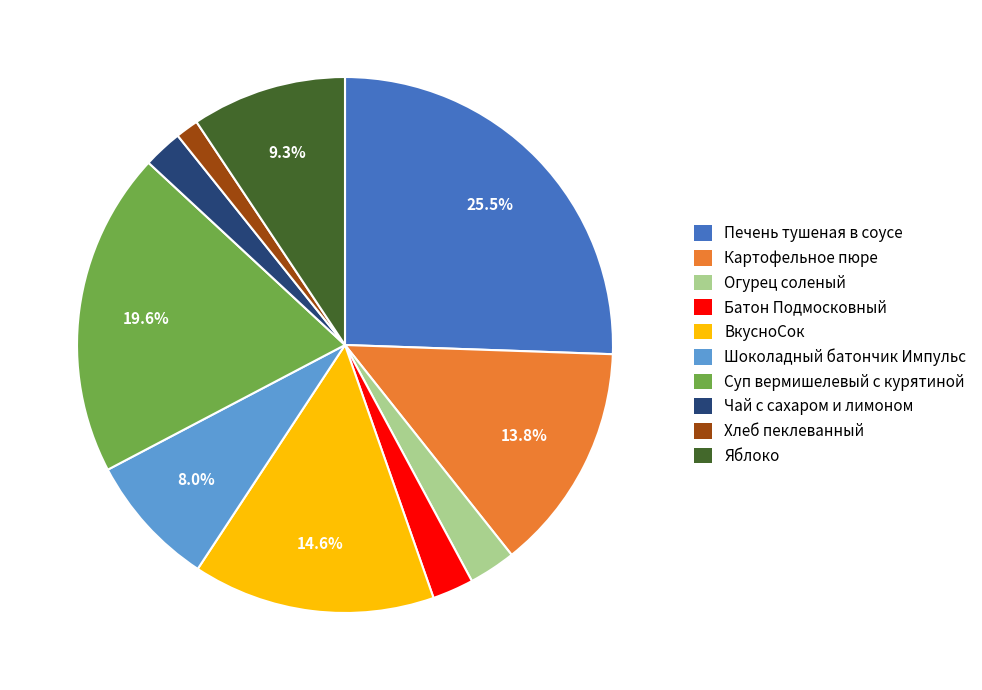

Is there a majority slice in this chart?

No